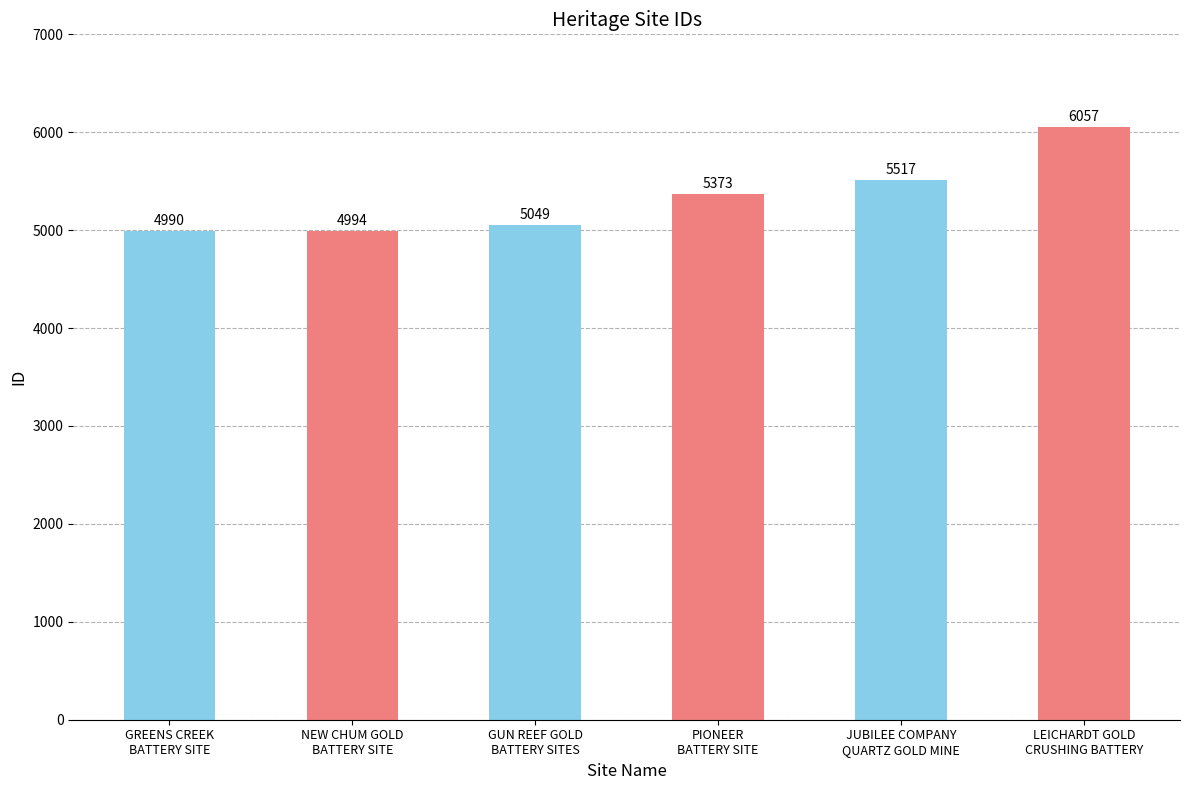

List the labels in order of value, smallest first.

GREENS CREEK
BATTERY SITE, NEW CHUM GOLD
BATTERY SITE, GUN REEF GOLD
BATTERY SITES, PIONEER
BATTERY SITE, JUBILEE COMPANY
QUARTZ GOLD MINE, LEICHARDT GOLD
CRUSHING BATTERY